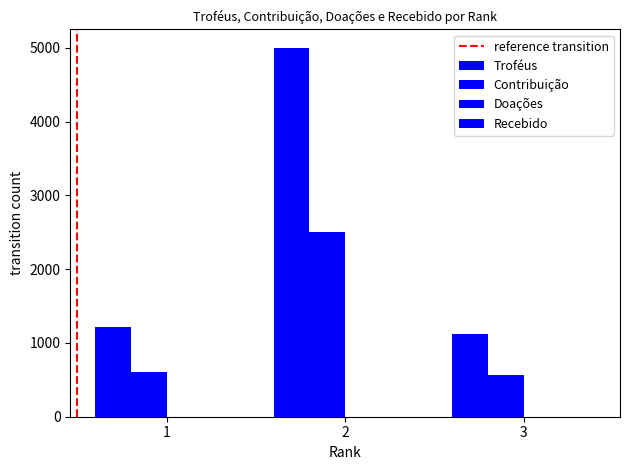

How many bars are there in each group?

2